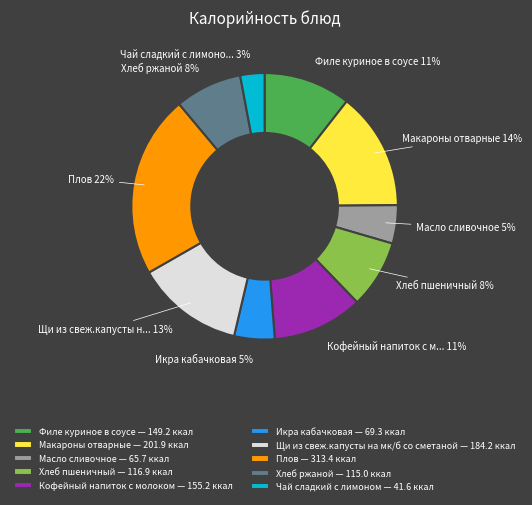

Which has a higher value, Хлеб ржаной or Чай сладкий с лимоном?

Хлеб ржаной